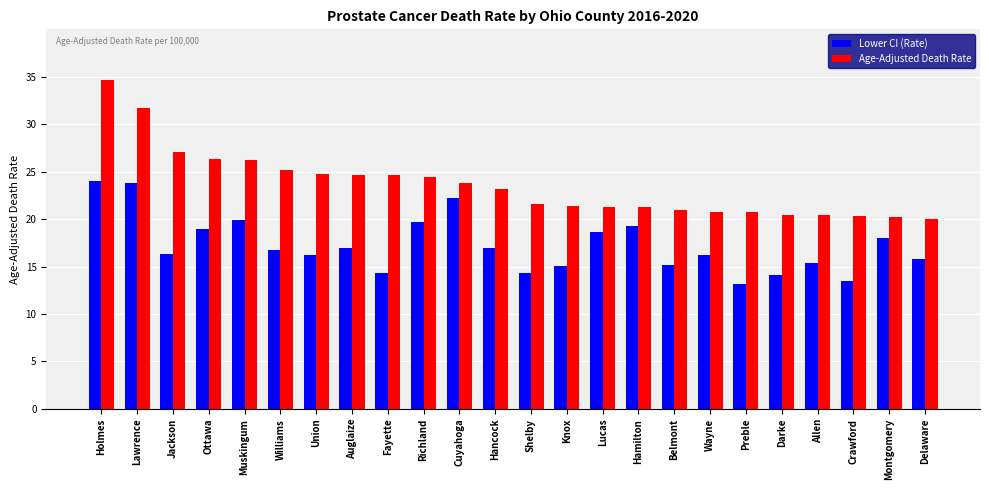

List the series in order of their overall mean, highest first.

Age-Adjusted Death Rate, Lower CI (Rate)